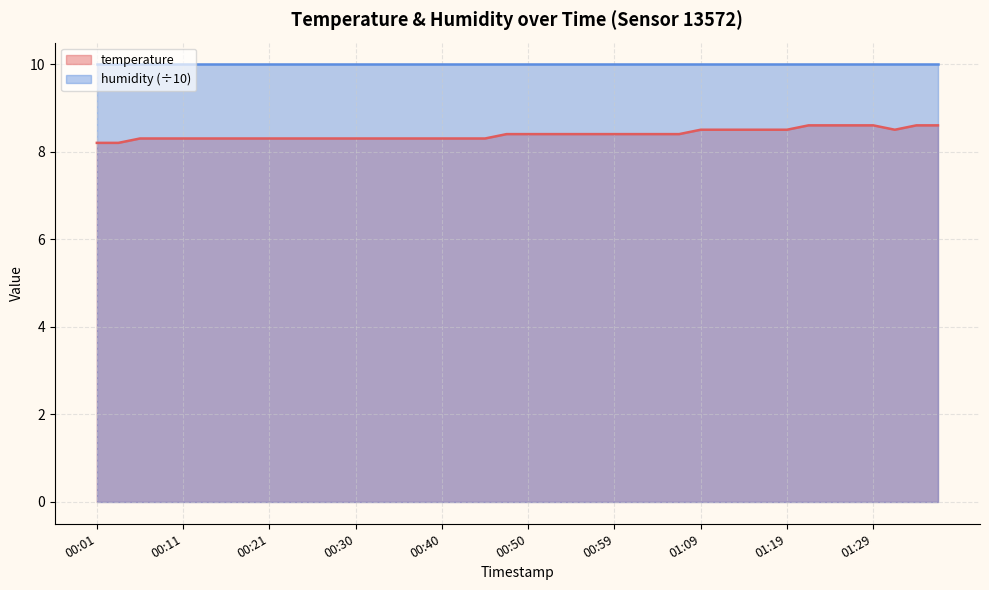

True or false: the data shows 8.3 at 00:33.

True